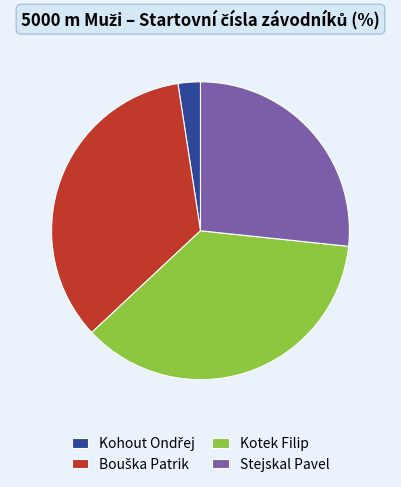

Which category has the biggest portion of the pie?

Kotek Filip